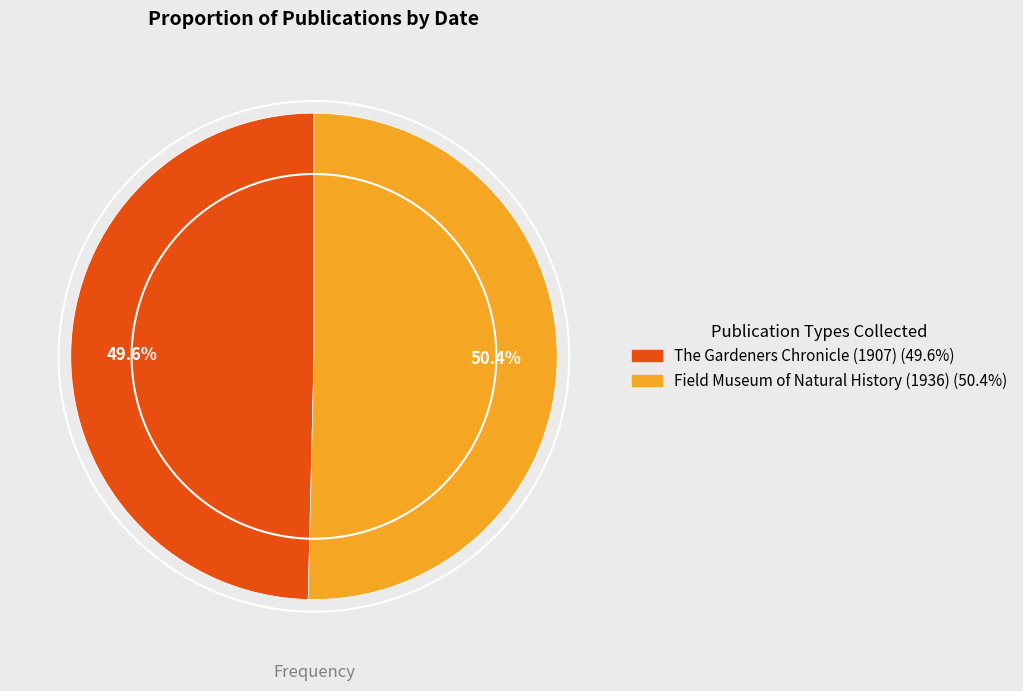

Approximately how many times larger is the value at Field Museum of Natural History (1936) compared to The Gardeners Chronicle (1907)?

1.0